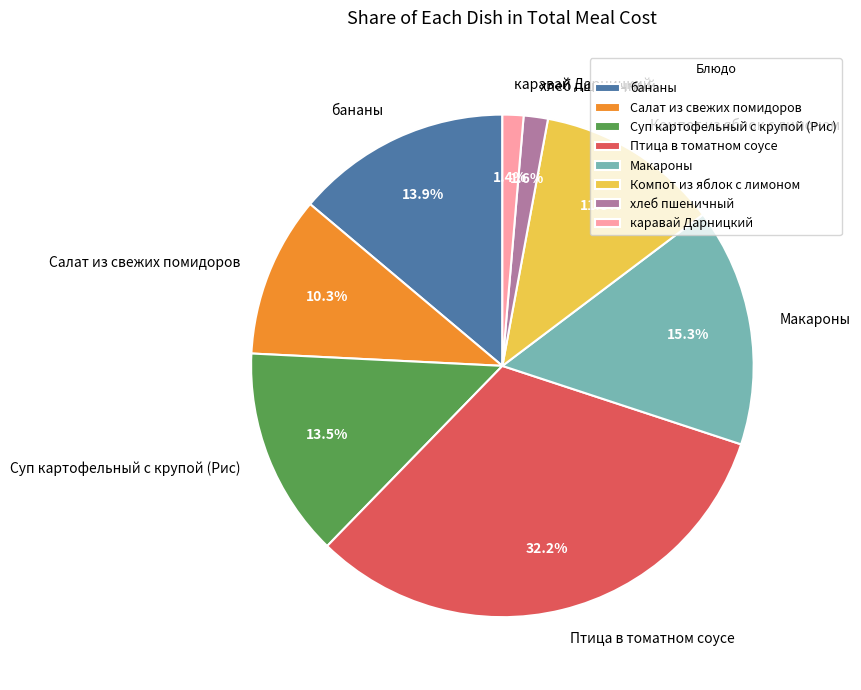

The Птица в томатном соусе slice represents 39% of the pie. True or false?

False